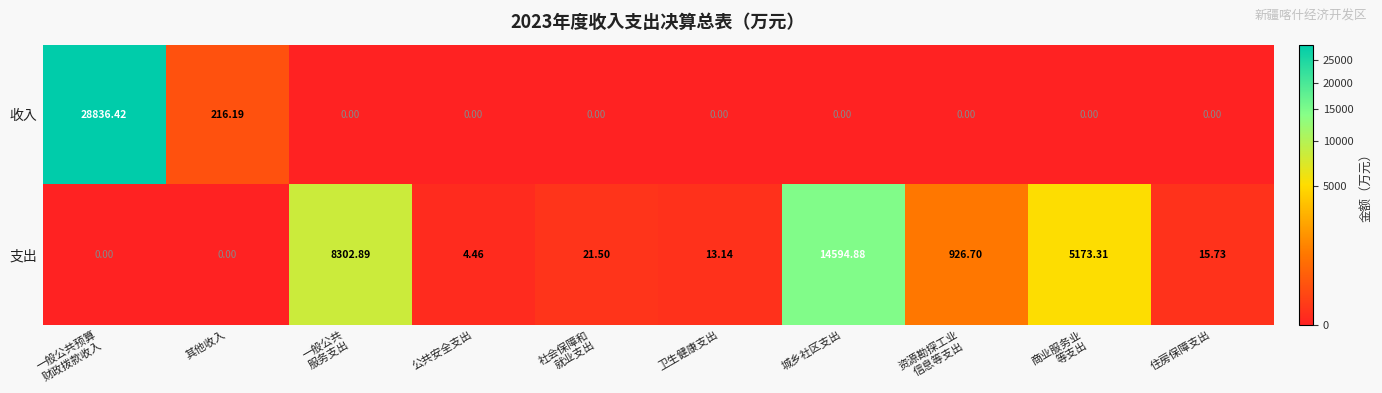

Where is 收入 nearest to the value 14418?

其他收入